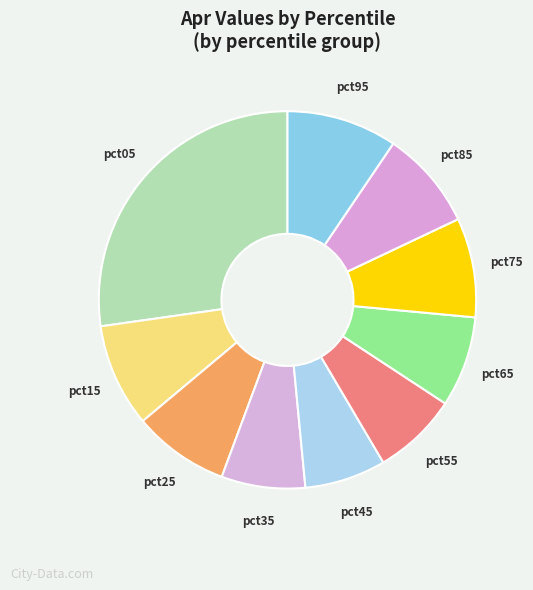

Is the sum of pct95 and pct55 greater than half?

No